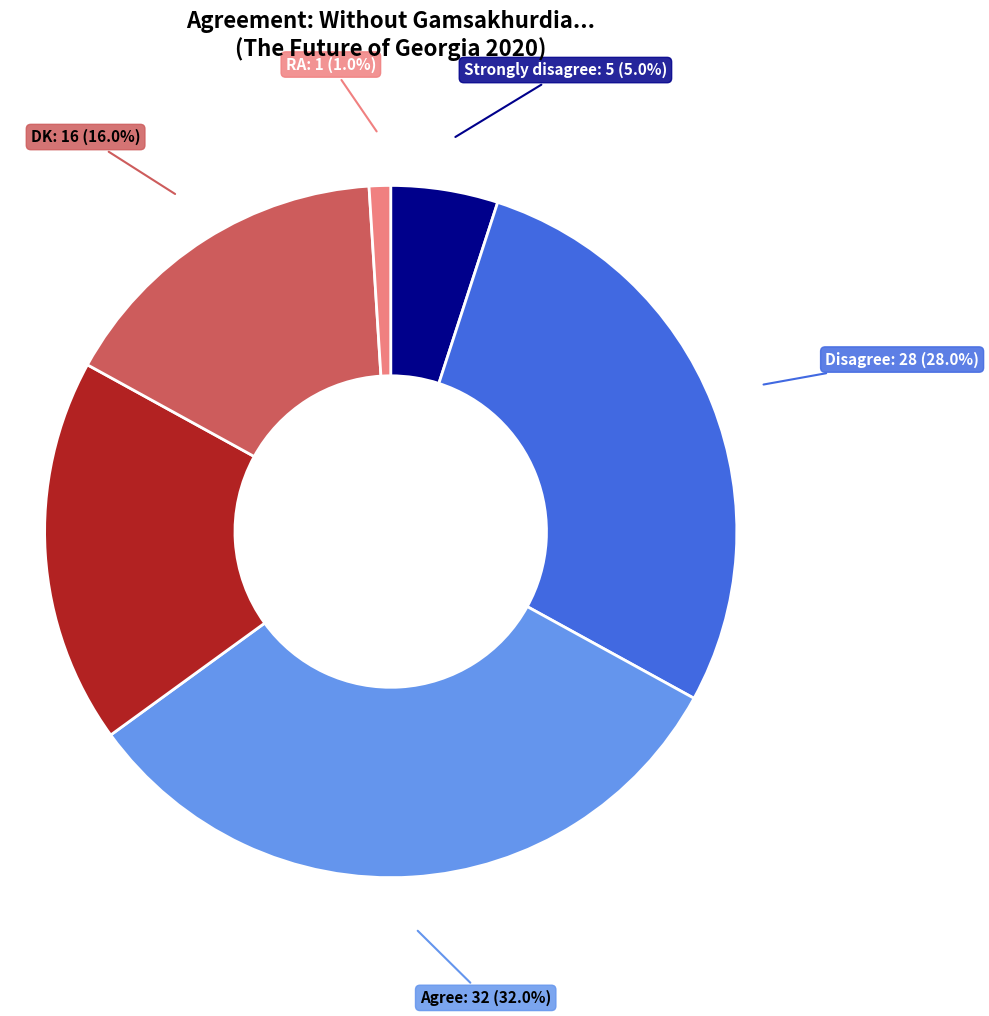

How many slices are in this pie chart?

6